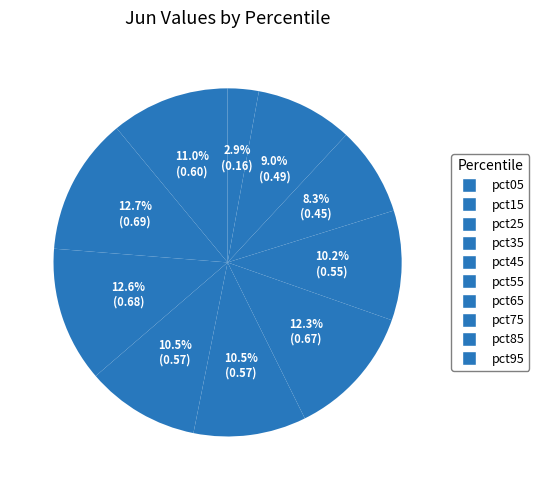

To the nearest percent, what is the difference between the pct95 and pct15 slice percentages?

10%